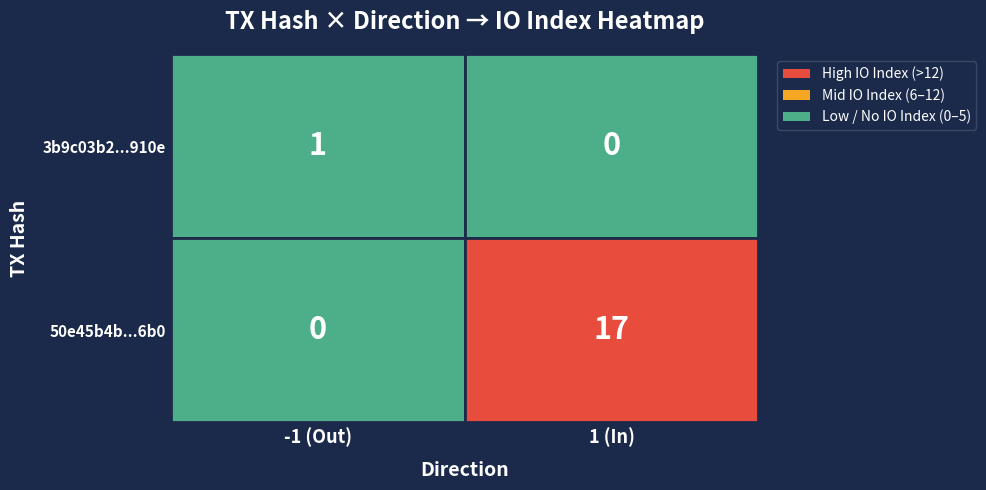

Which series changed the most between direction and io_index?

50e45b4b4c44080beae43ea92220ef96858f6b0